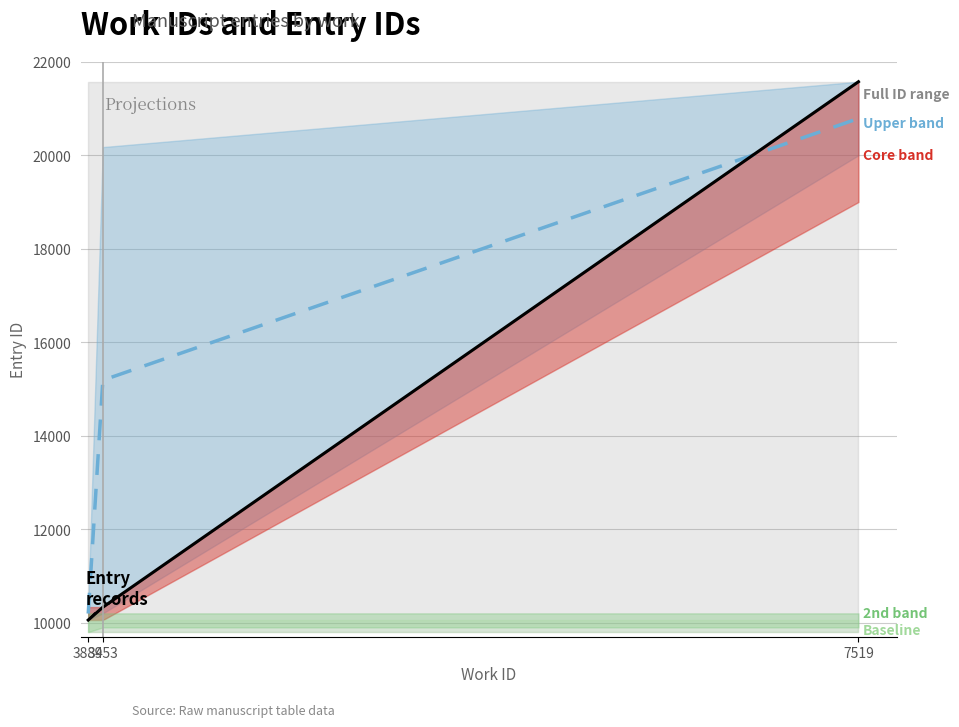

True or false: id_lower and id_upper intersect in this chart.

False